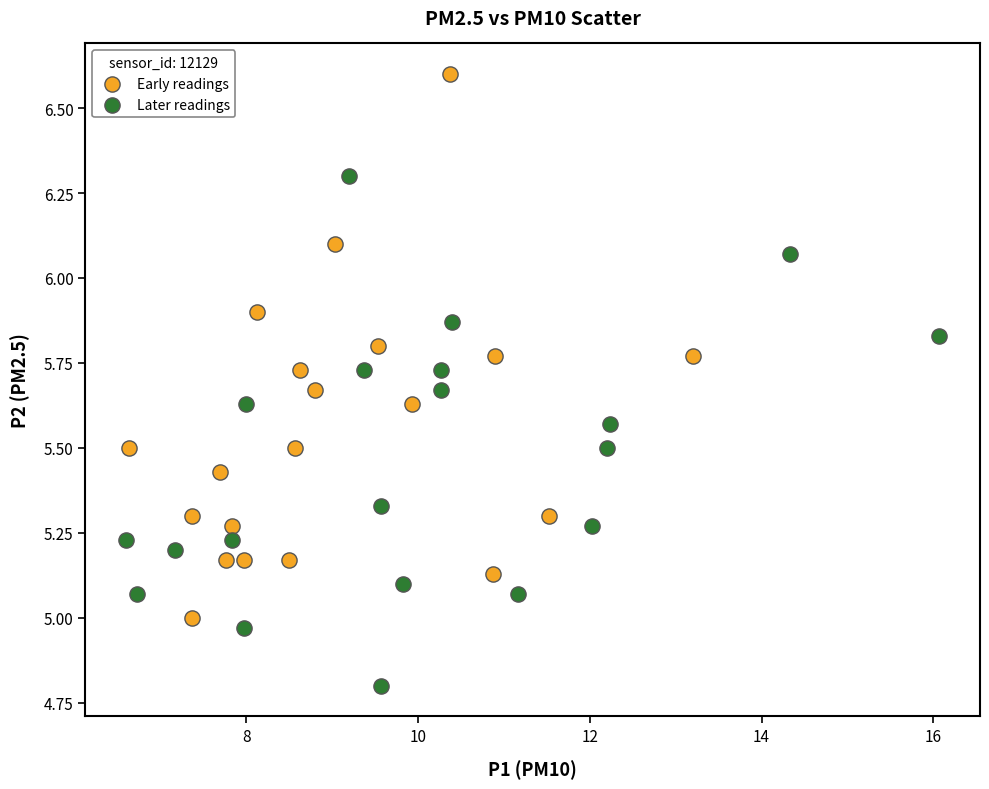

Which series reaches the minimum Y coordinate?

Later readings